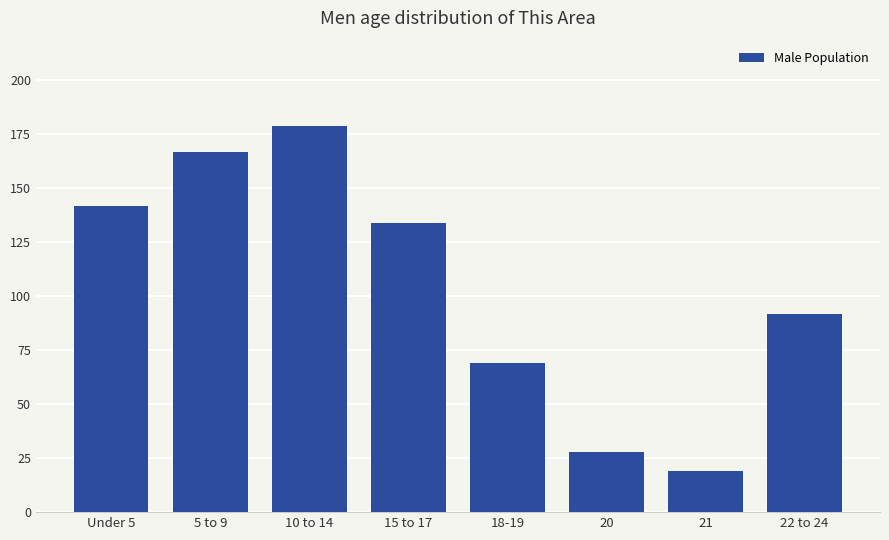

Where does the data first go above 134?

Under 5